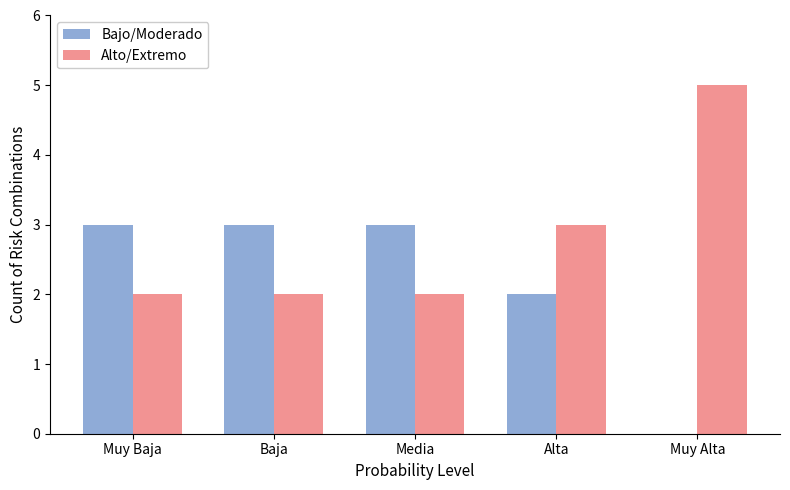

Reading left to right, transcribe all the data shown in this chart.

Bajo/Moderado: Muy Baja=3	Baja=3	Media=3	Alta=2	Muy Alta=0
Alto/Extremo: Muy Baja=2	Baja=2	Media=2	Alta=3	Muy Alta=5